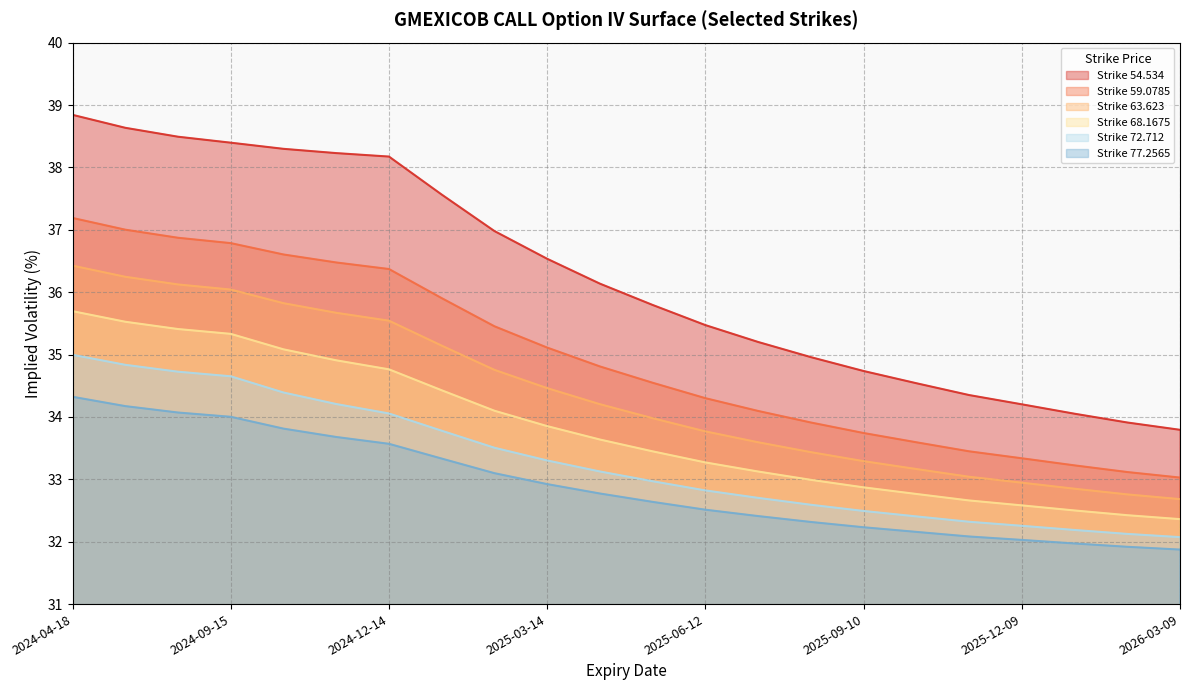

What is the highest value of the 63.623 series?

36.4